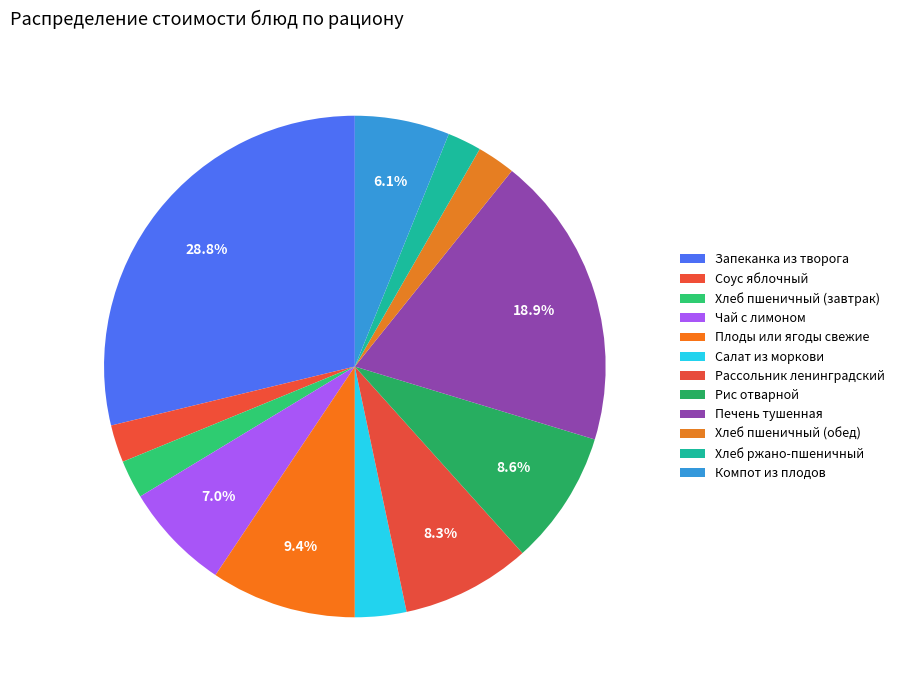

How many slices are in this pie chart?

12